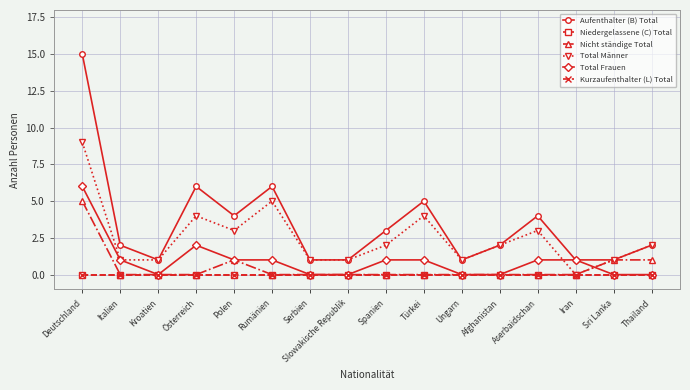

What position from the right is Italien?

15